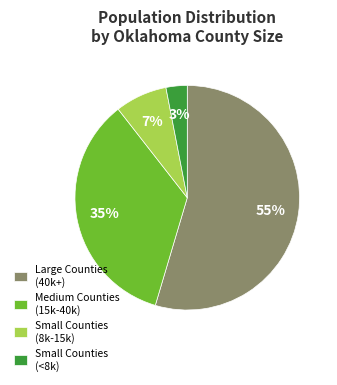

How many slices are in this pie chart?

4